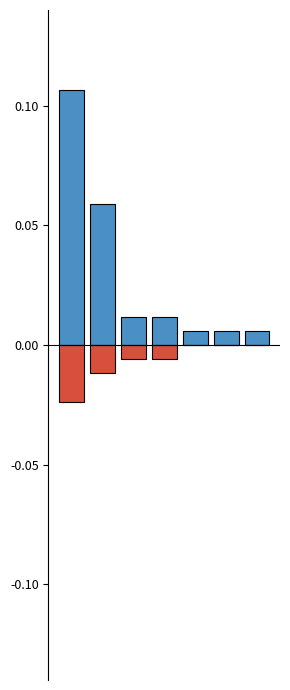

The Moderate series shows -0.0 at 2. True or false?

True